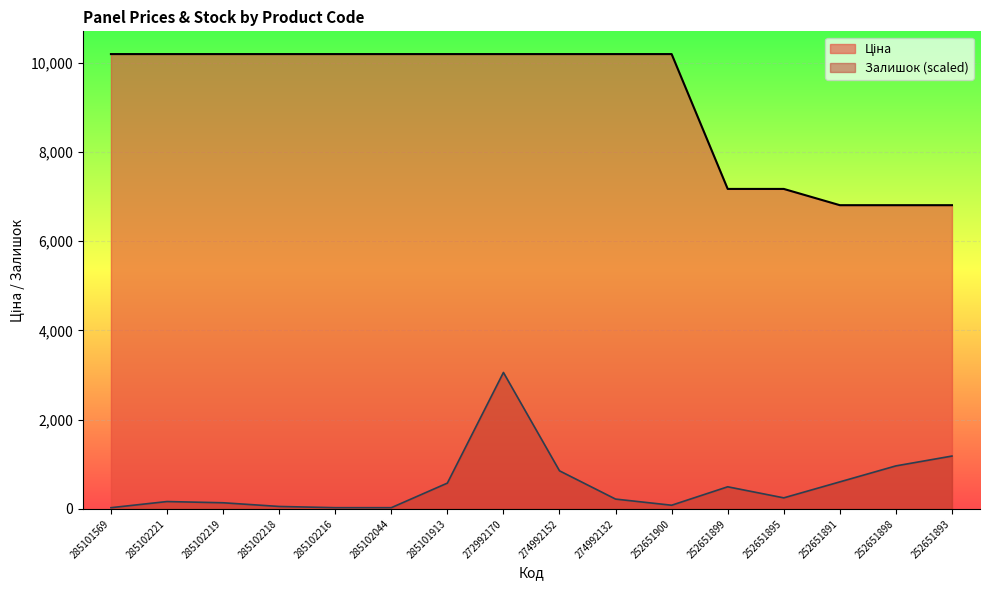

How many distinct data groups are displayed?

2